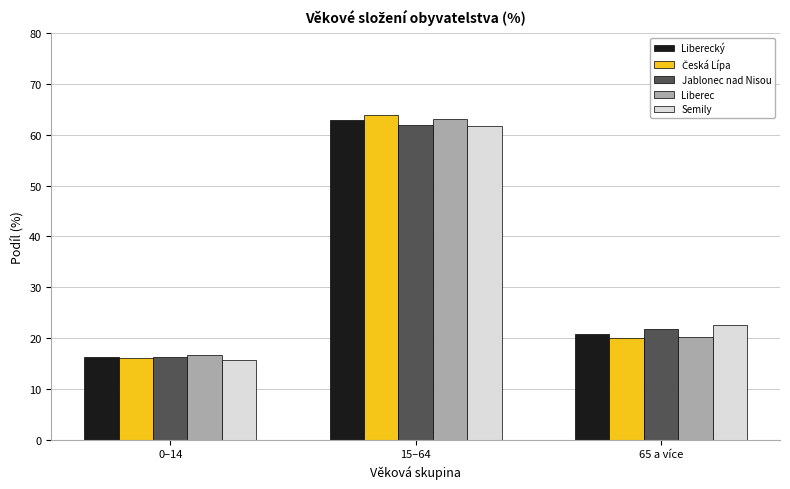

What is the difference between the maximum and minimum values in the Liberec series?

46.5